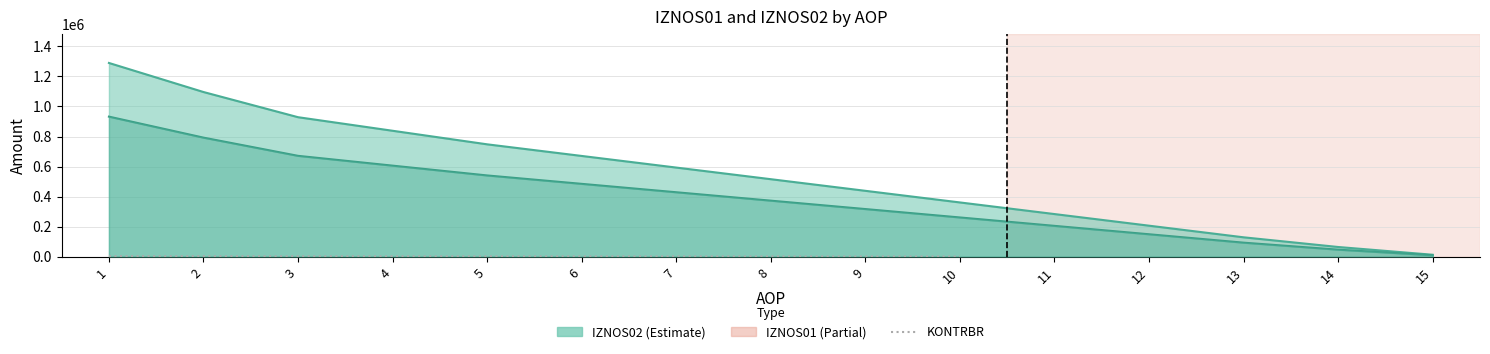

What is the average value?

2036.8